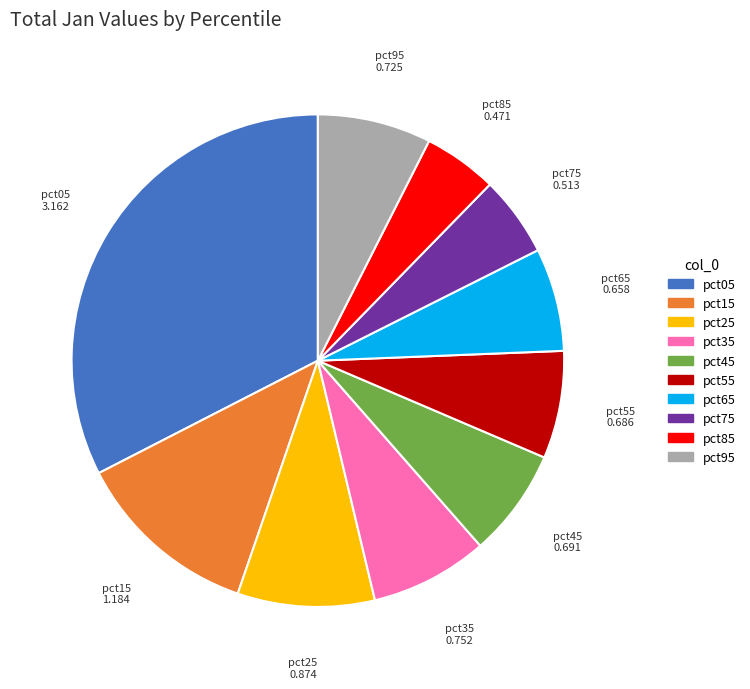

Which has a higher value, pct75 or pct25?

pct25